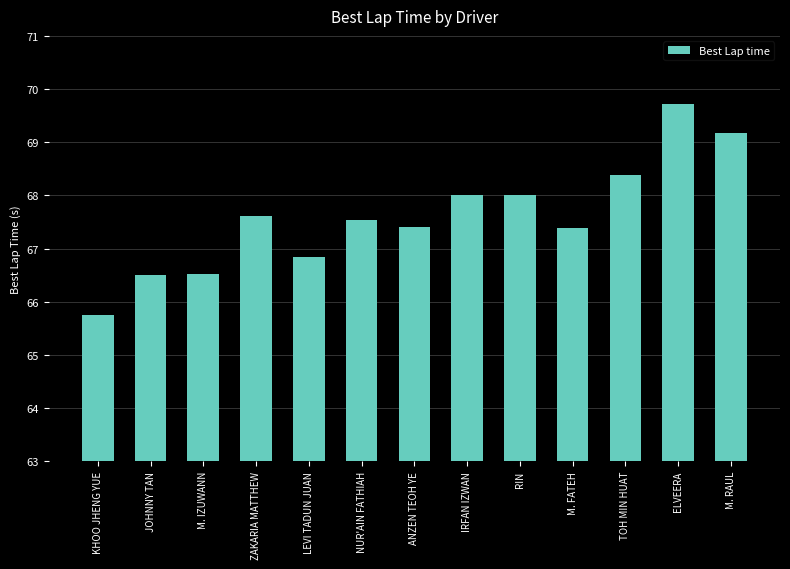

The chart shows a value of 95.1 at IRFAN IZWAN. True or false?

False